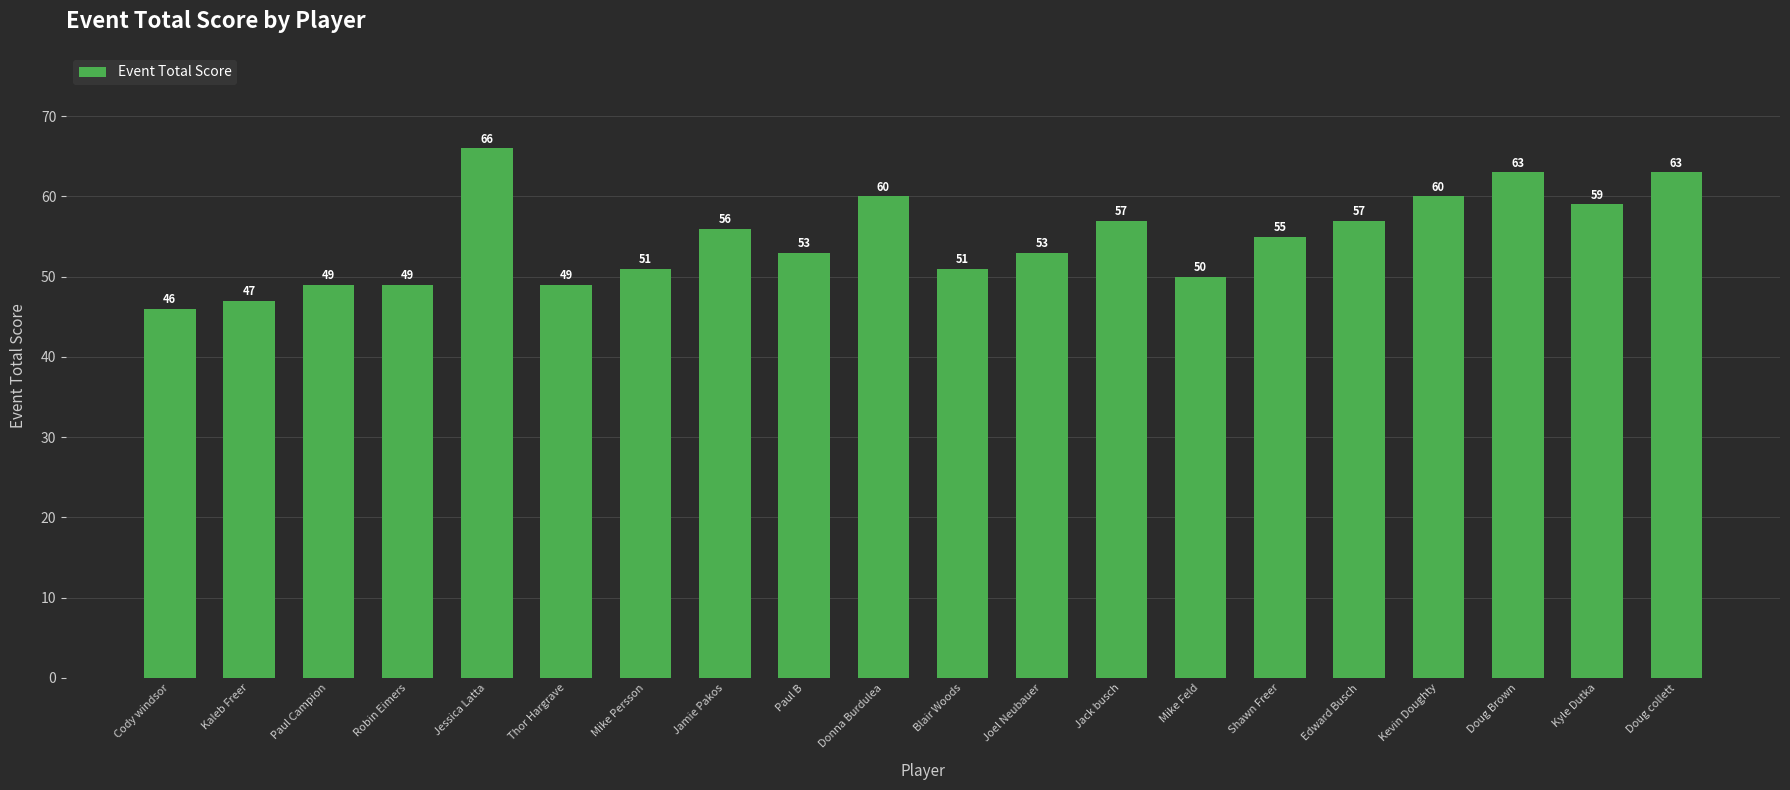

Where does the data first go above 55?

Jessica Latta